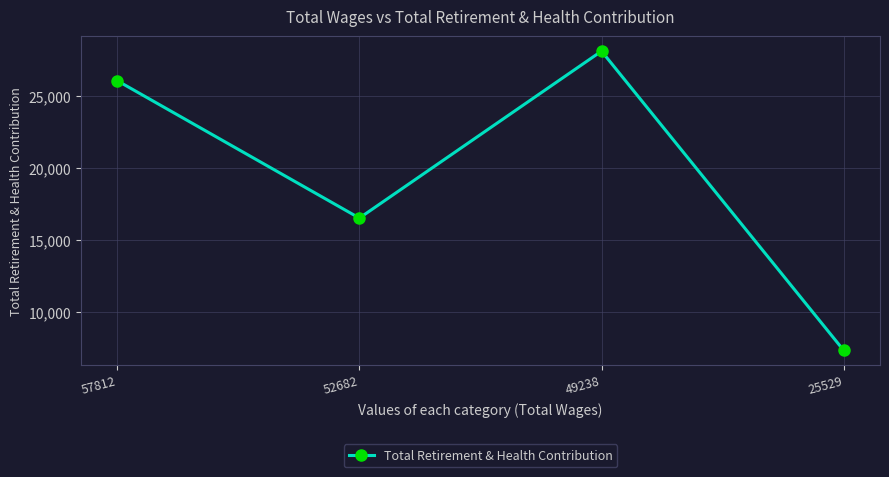

List the labels in order of value, largest first.

49238, 57812, 52682, 25529